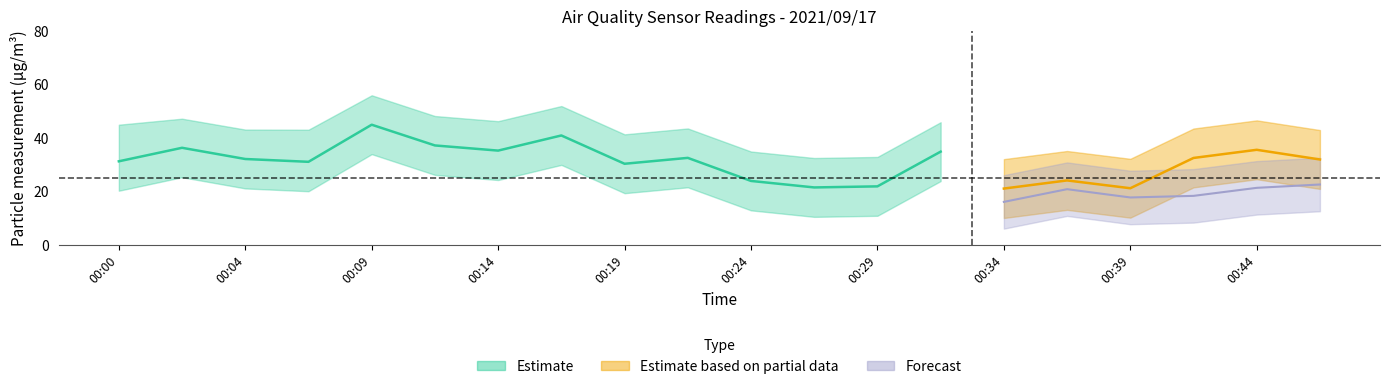

True or false: SDS_P1_upper has more than 0 interior local peaks.

True